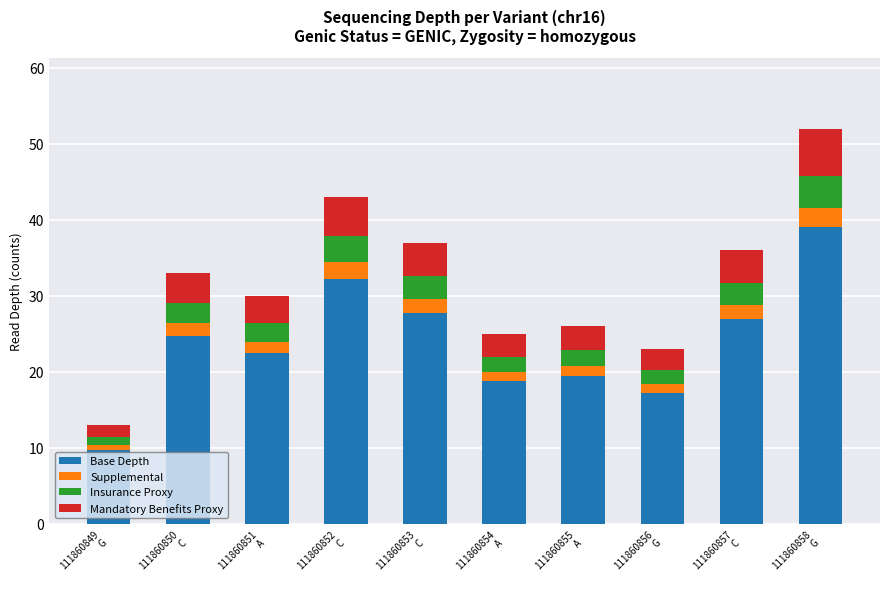

What is the lowest value of the Base Depth series?

9.8